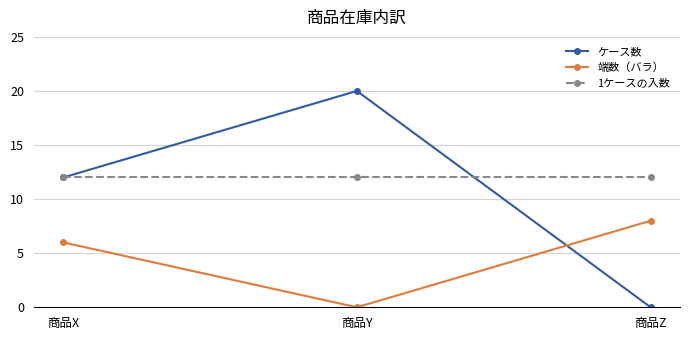

How many data points does each series have?

3